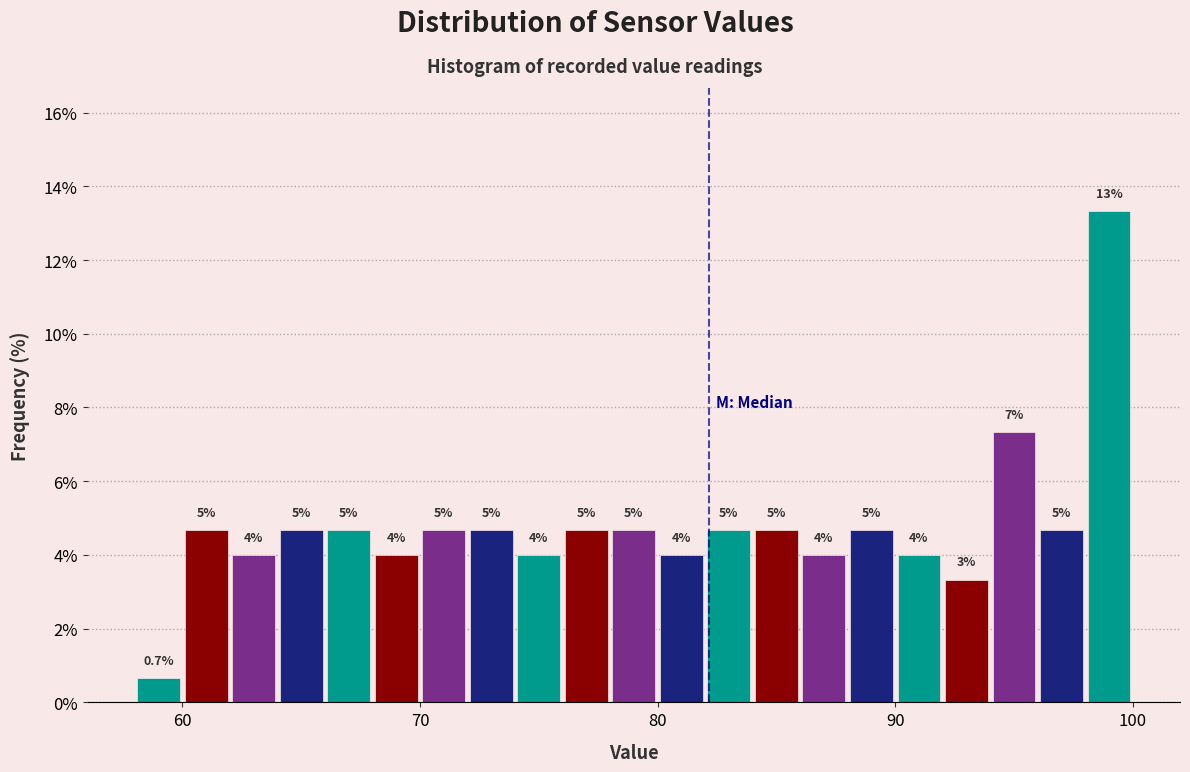

Read against the x-axis, roughly where is the centre of the tallest bar?

99